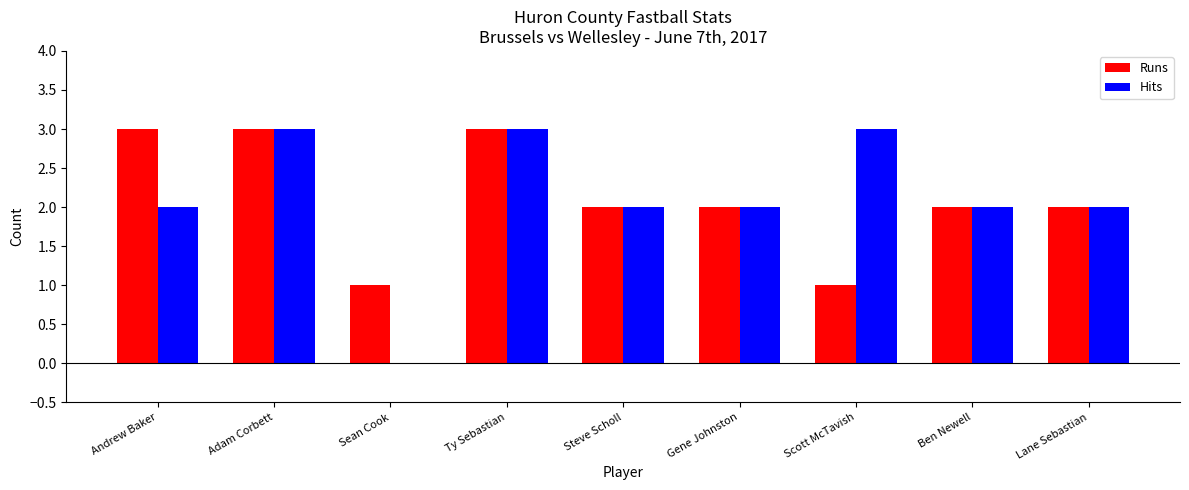

The Runs series shows 2 at Lane Sebastian. True or false?

True